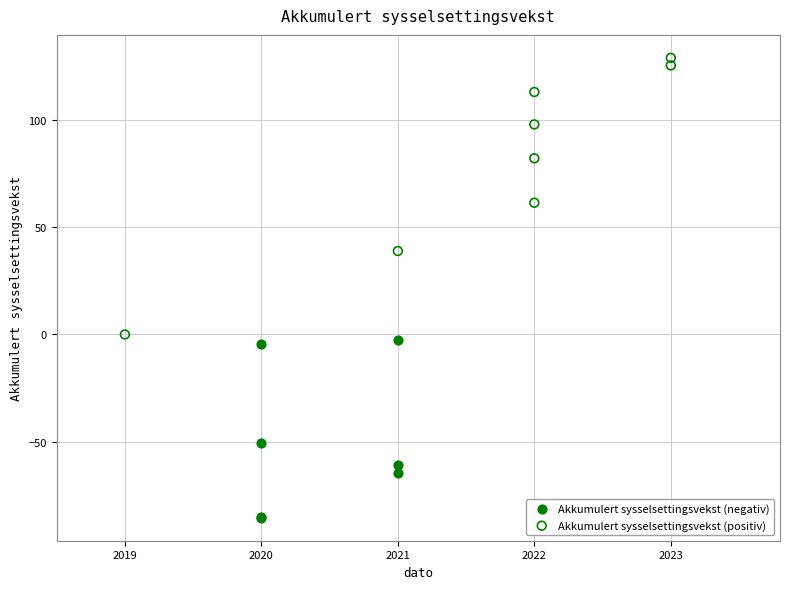

Which series reaches the maximum Y coordinate?

Akkumulert sysselsettingsvekst (positiv)